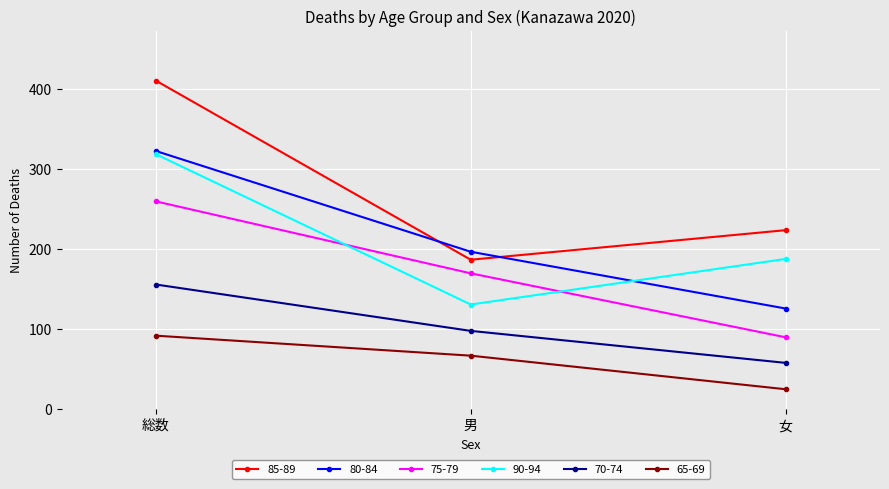

How many lines are shown in the chart?

6